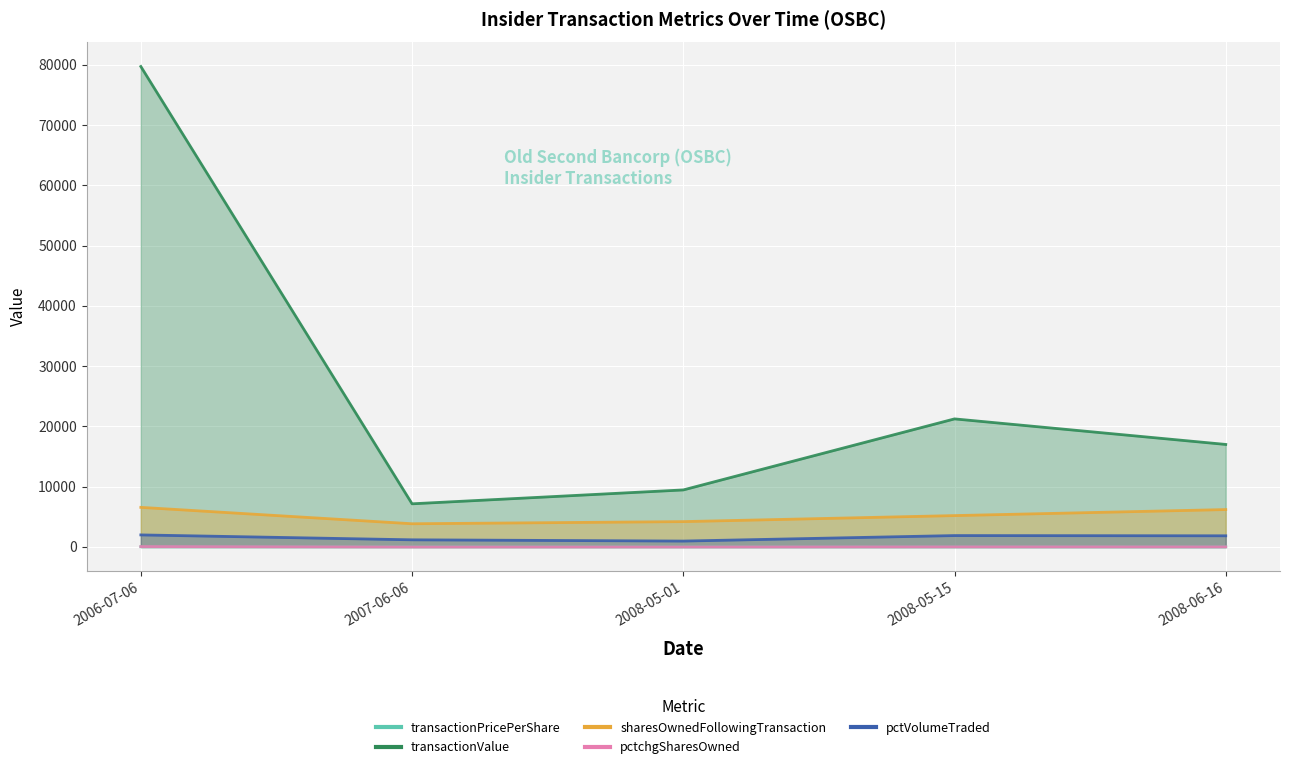

Reading left to right, transcribe all the data shown in this chart.

transactionPricePerShare: 2006-07-06=31.0	2007-06-06=28.6	2008-05-01=24.6	2008-05-15=21.2	2008-06-16=17.0
transactionValue: 2006-07-06=79721.0	2007-06-06=7160.0	2008-05-01=9463.0	2008-05-15=21250.0	2008-06-16=17010.0
sharesOwnedFollowingTransaction: 2006-07-06=6570.0	2007-06-06=3850.0	2008-05-01=4205.0	2008-05-15=5205.0	2008-06-16=6205.0
pctchgSharesOwned: 2006-07-06=64.0	2007-06-06=7.0	2008-05-01=10.0	2008-05-15=24.0	2008-06-16=19.0
pctVolumeTraded: 2006-07-06=1999.0	2007-06-06=1185.0	2008-05-01=977.0	2008-05-15=1890.0	2008-06-16=1852.0